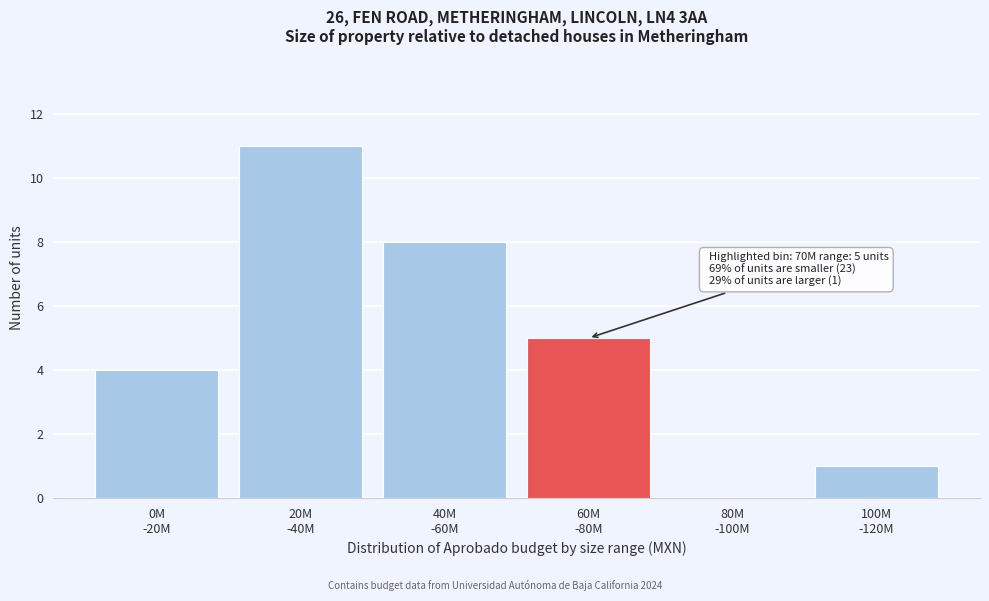

What is the sum of all values?

29